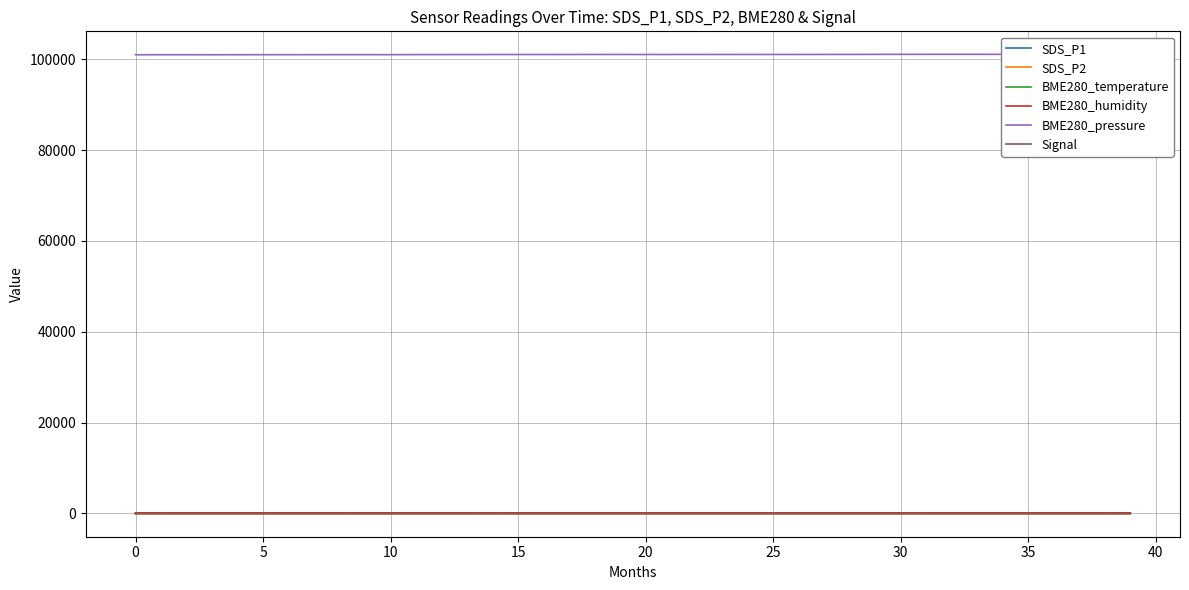

Which series changed the most between 23 and 36?

BME280_pressure